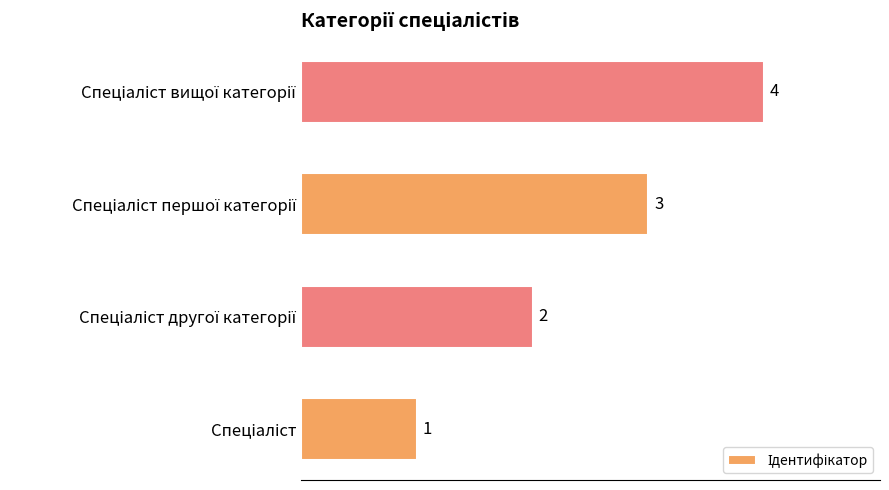

How many values are between 2 and 4?

3